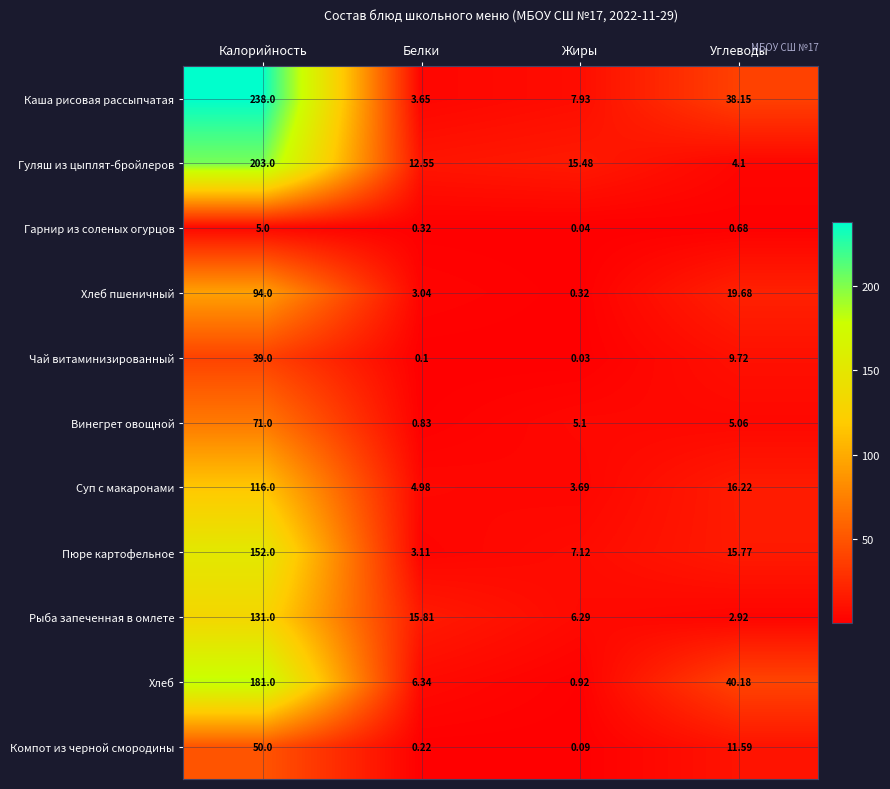

Which series has the largest total across all categories?

Каша рисовая рассыпчатая